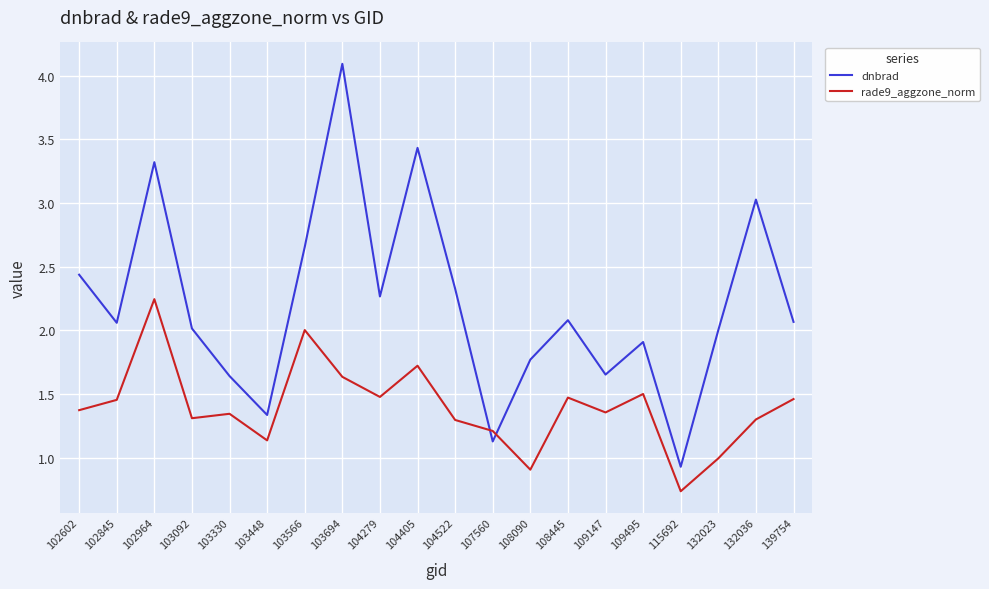

Which category has the highest value in the rade9_aggzone_norm series?

102964